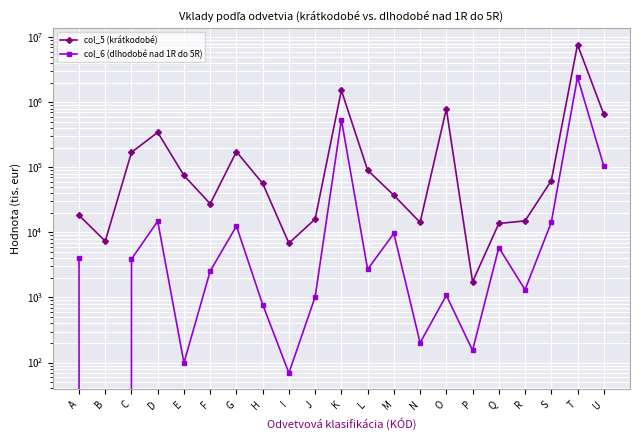

Is it true that col_5 (krátkodobé) equals 10011 at R?

False